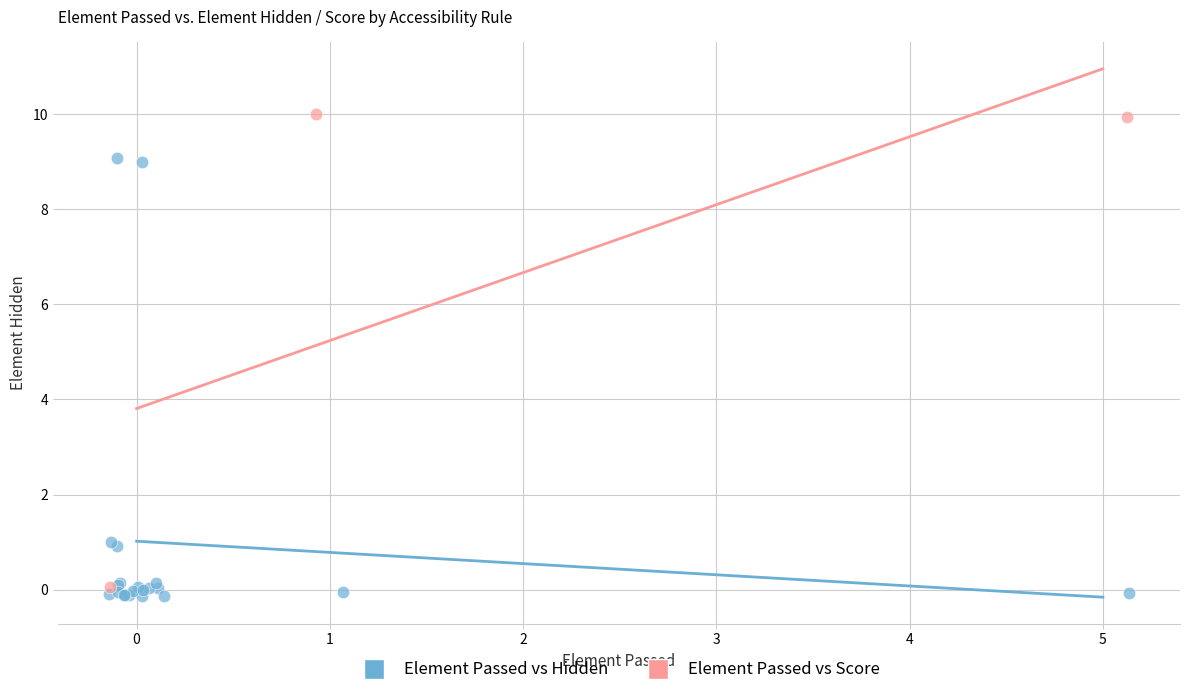

Which series contains the highest Y value?

Element Passed vs Score